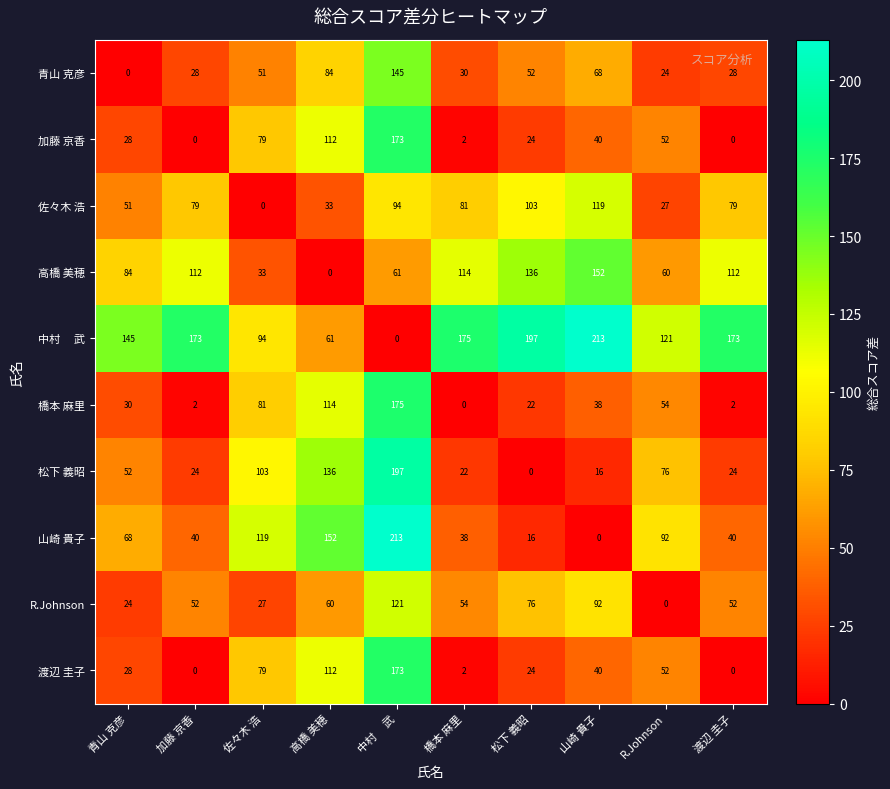

True or false: 渡辺 圭子 has a value of 3 at 橋本 麻里.

False